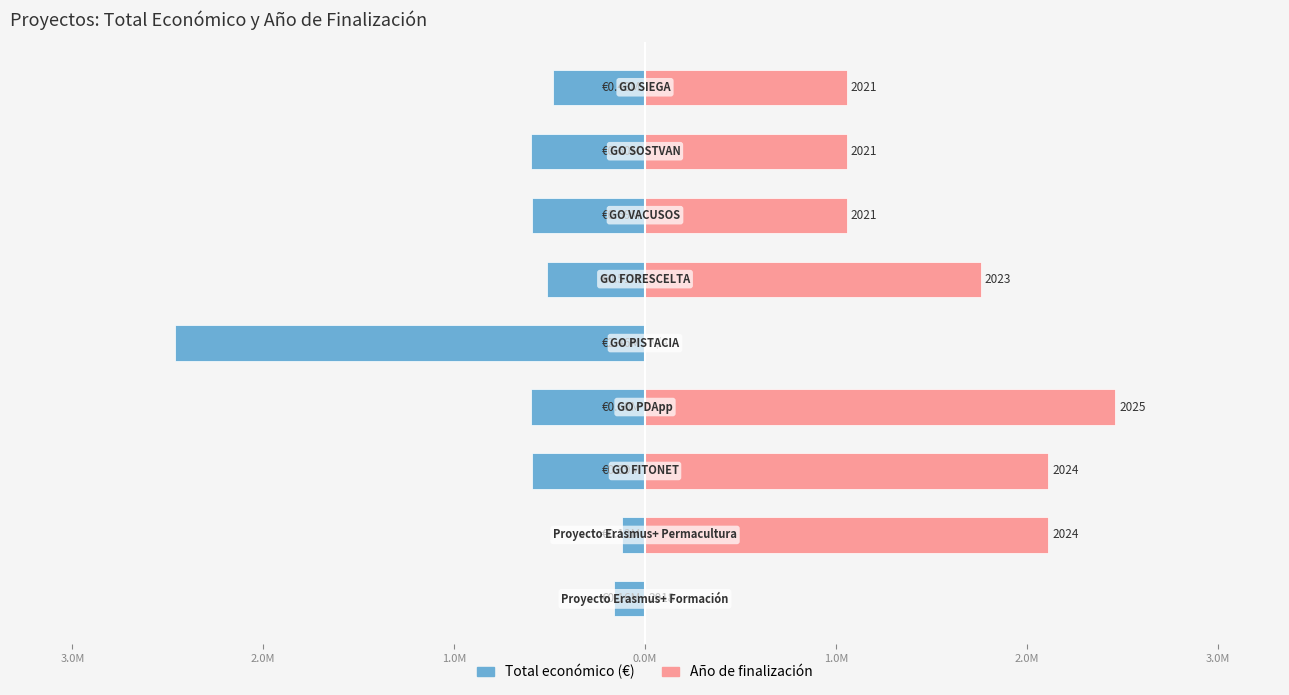

What is the total value across all series at 2.0M?

1.5